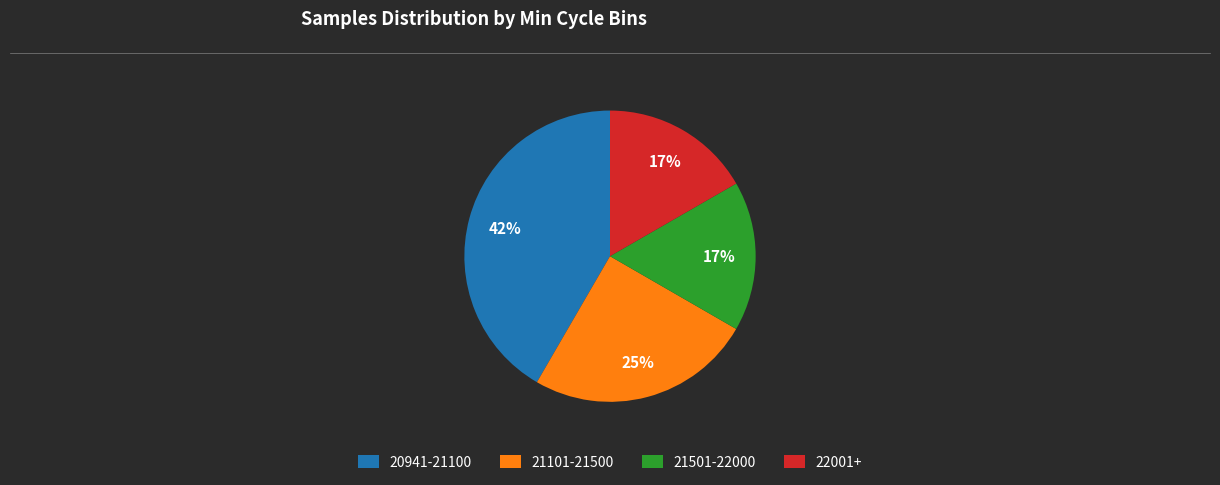

Is it true that 21501-22000 is 24% of the pie?

False